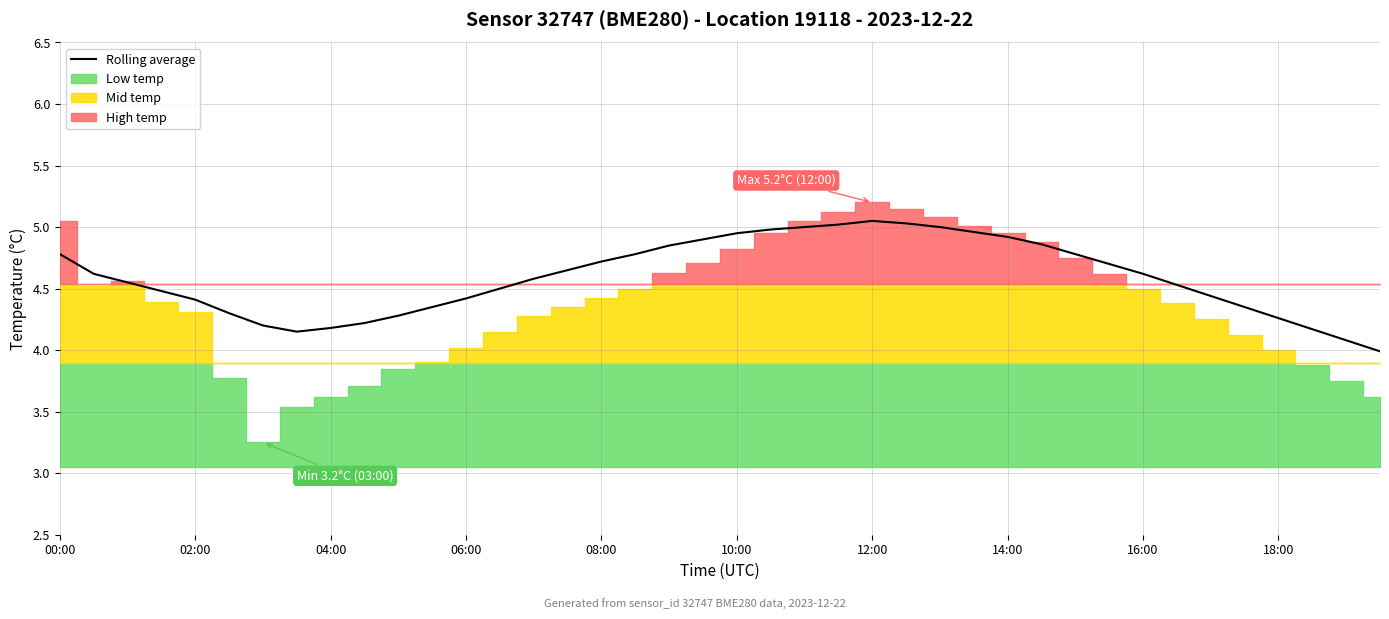

True or false: the data has more than 1 interior local peaks.

False